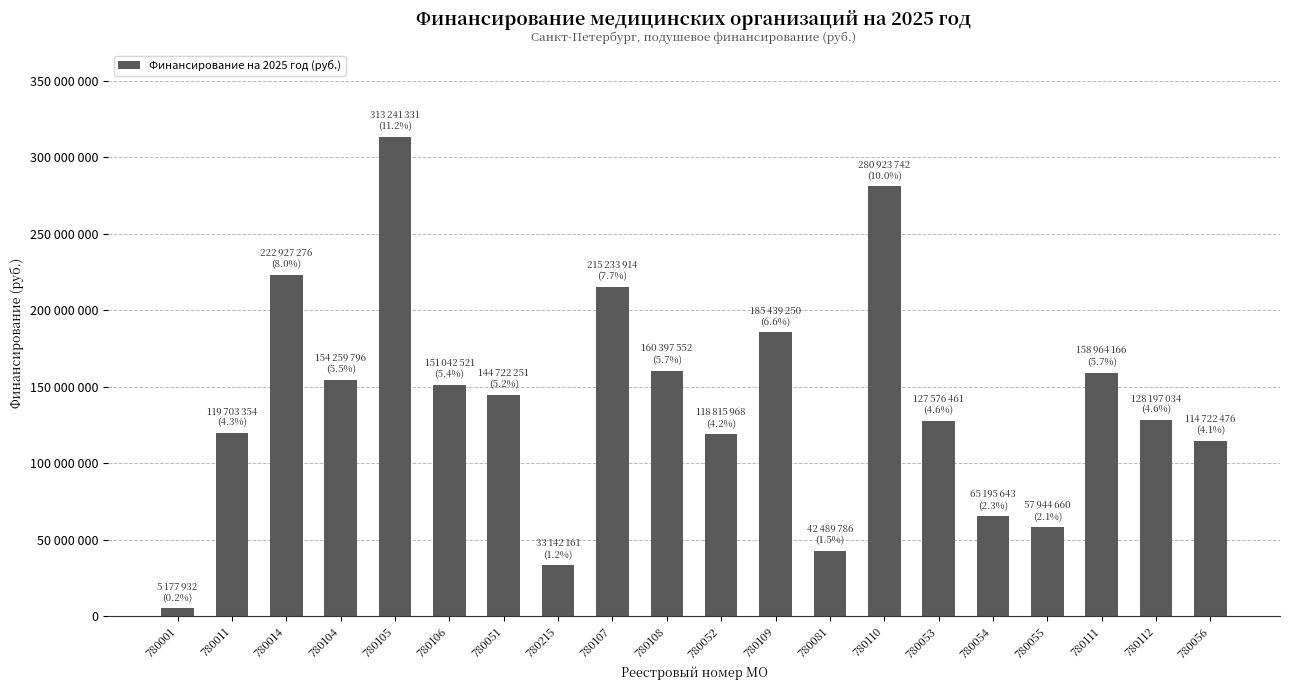

Between 780054 and 780011, which is larger?

780011